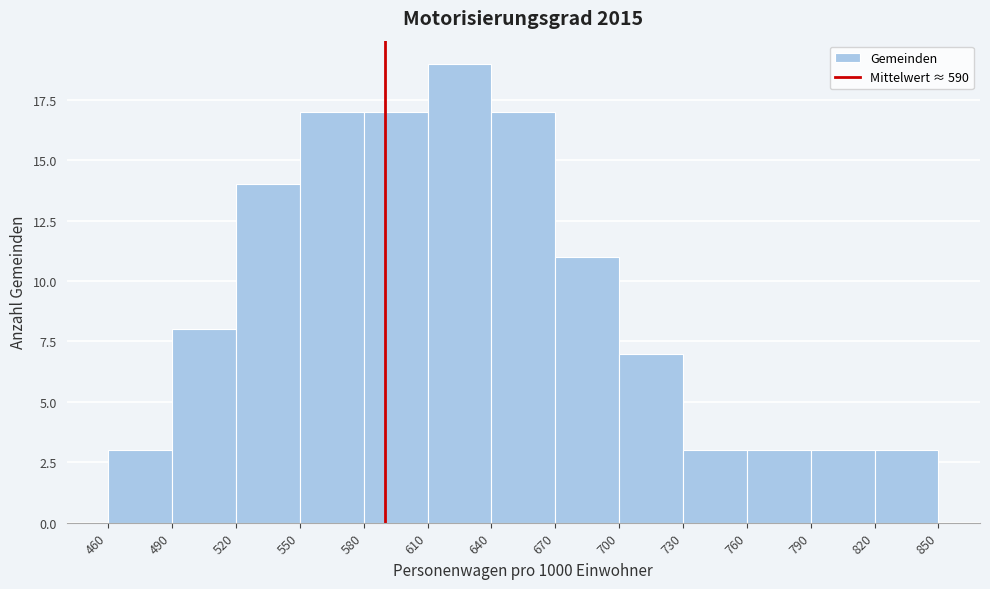

Reading left to right, list every bar in this chart as the range it spans on the x-axis followed by its height. The values are not printed on the chart, so give them approximately, as read against the axis.

460 to 490: 3
490 to 520: 8
520 to 550: 14
550 to 580: 17
580 to 610: 17
610 to 640: 19
640 to 670: 17
670 to 700: 11
700 to 730: 7
730 to 760: 3
760 to 790: 3
790 to 820: 3
820 to 850: 3